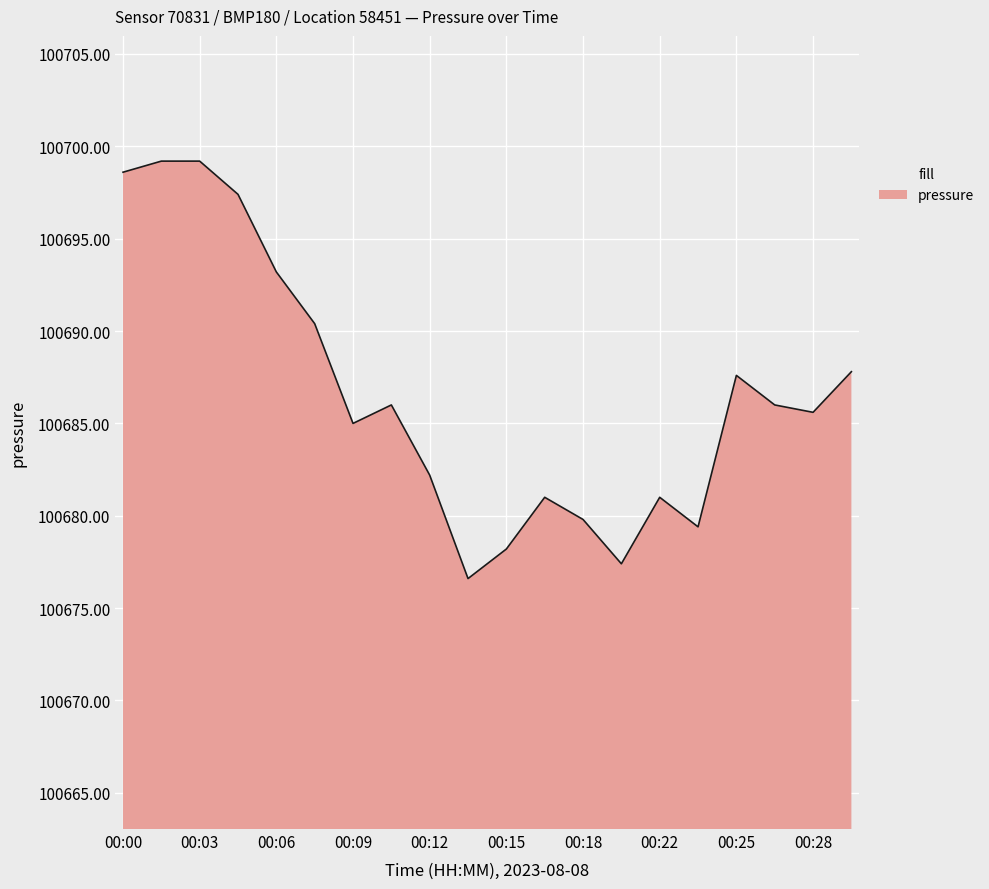

What is the minimum value shown in the chart?

100676.6